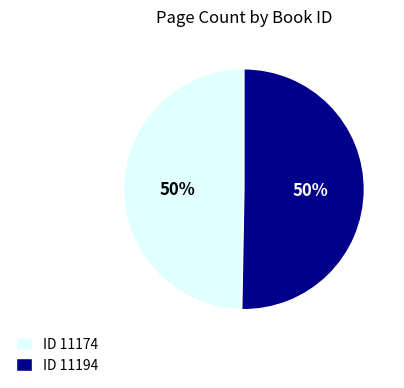

To the nearest percent, what portion does ID 11194 represent?

50%